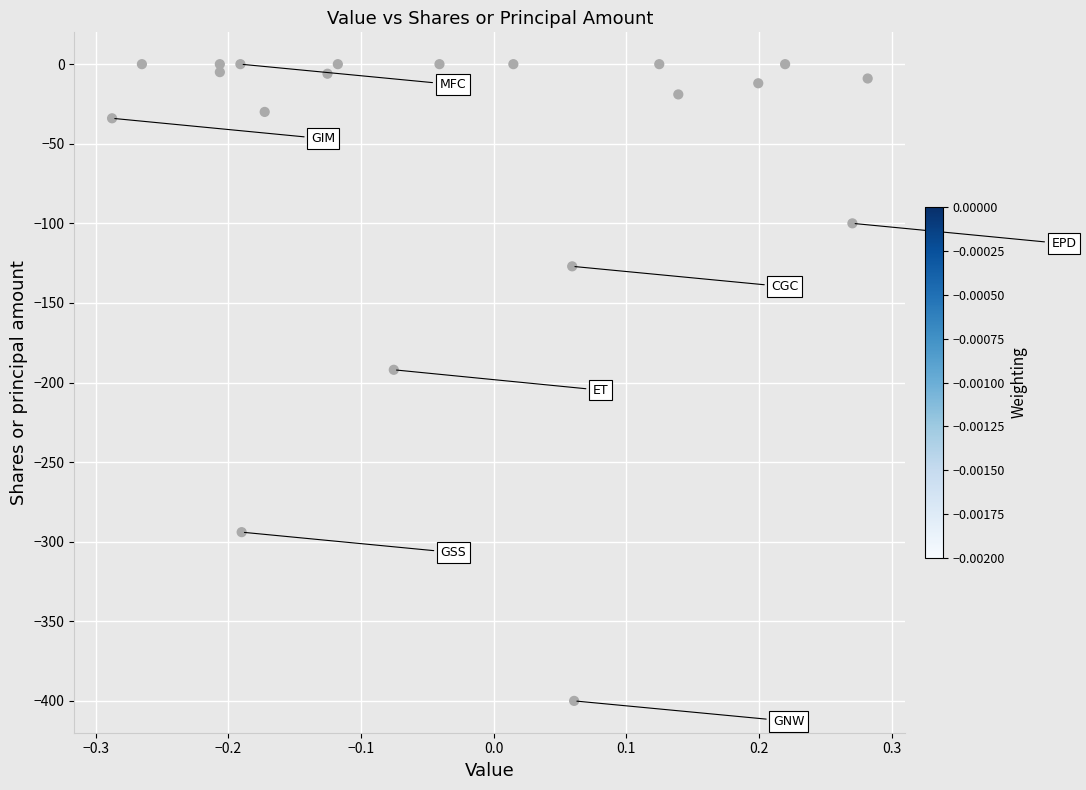

What is the range of Y values (max minus min)?

400